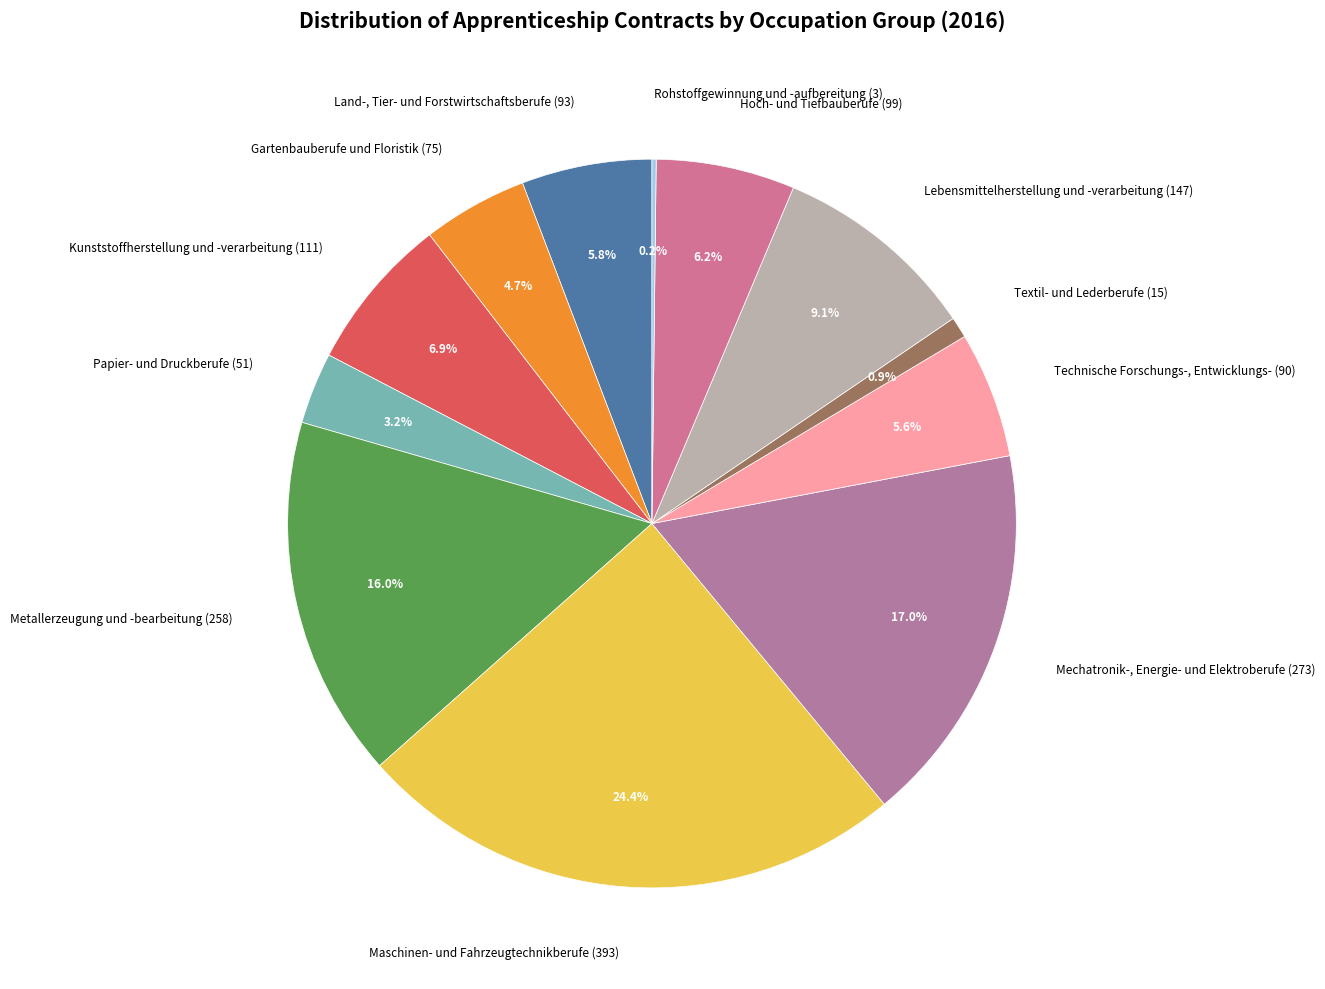

What percentage is the Textil- und Lederberufe slice, to the nearest percent?

1%